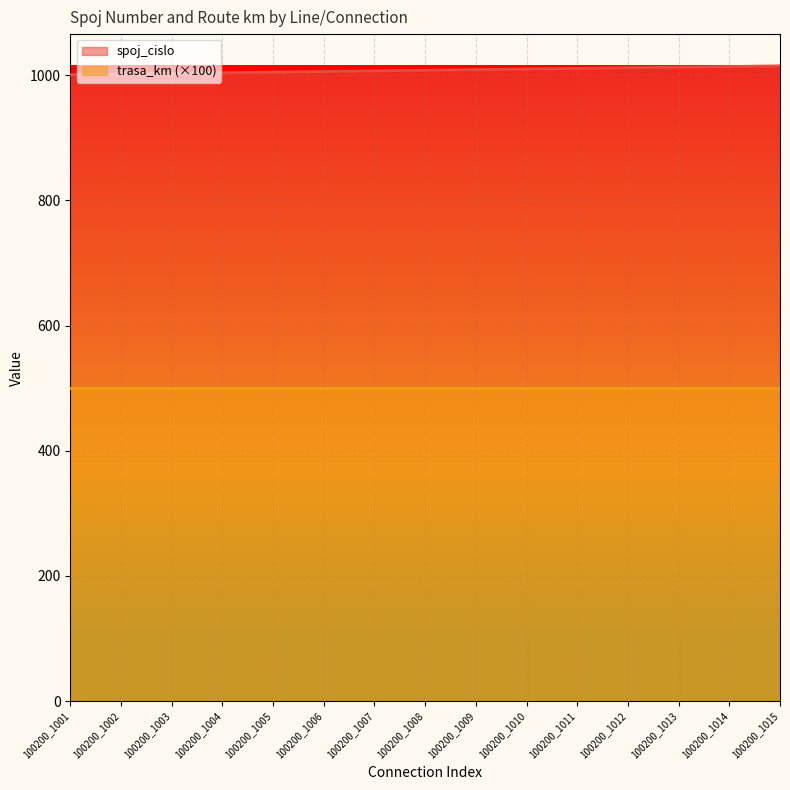

What is the change in value from 100200_1002 to 100200_1014?

+12